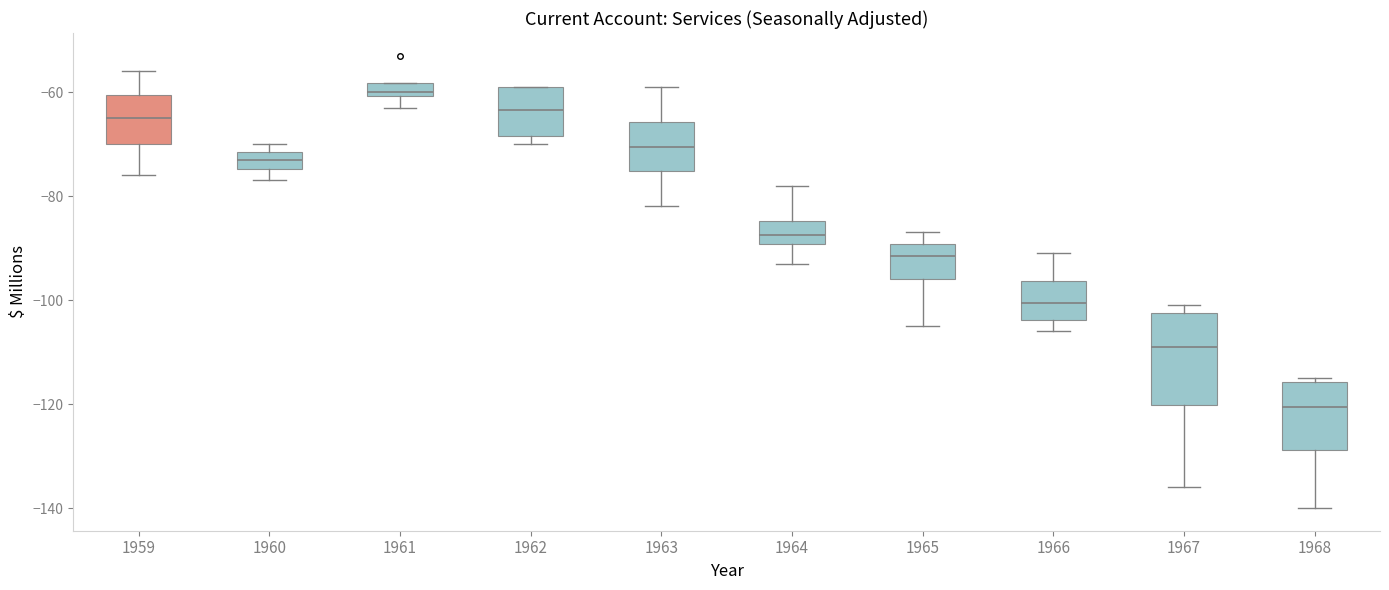

Where does the lower whisker of the box at x = 1959 end on the y-axis? The values are not printed on the chart, so give them approximately, as read against the axis.

-76